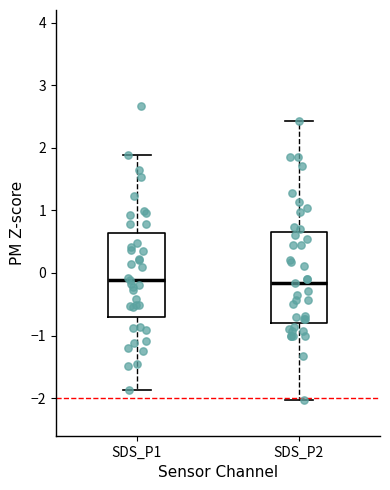

Where is the lower edge of the box for SDS_P2 on the y-axis? The values are not printed on the chart, so give them approximately, as read against the axis.

-0.8